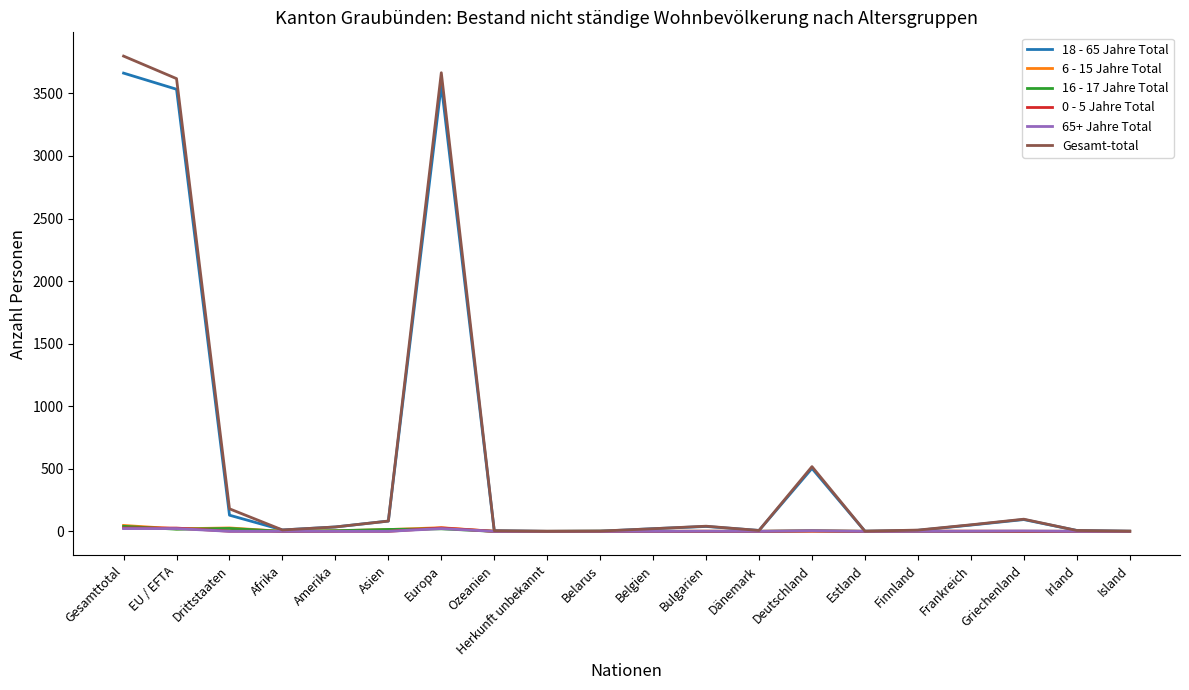

At which category is the sum across all series the highest?

Gesamttotal